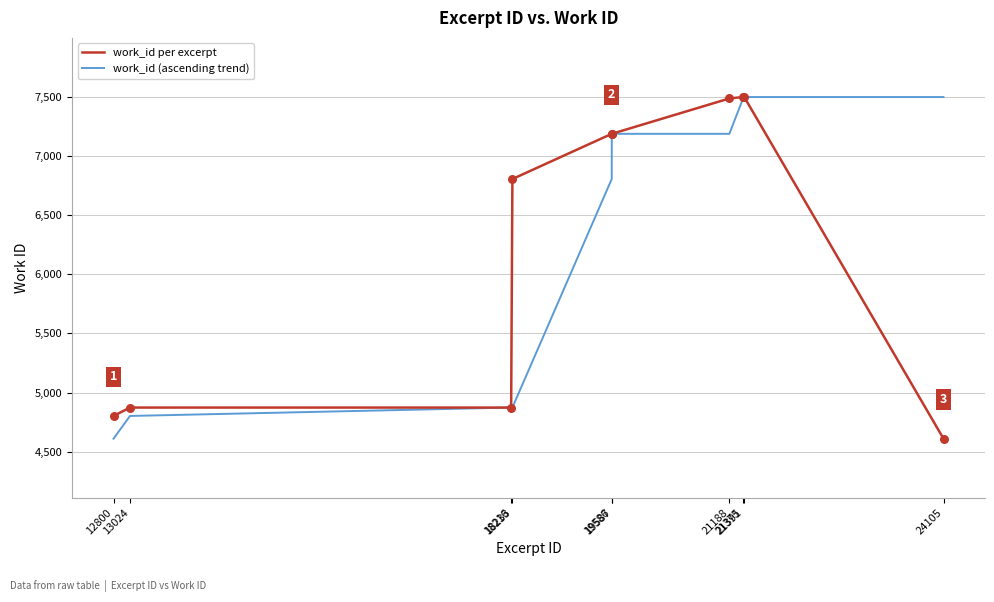

What is the total value across all series at 18233?

11678